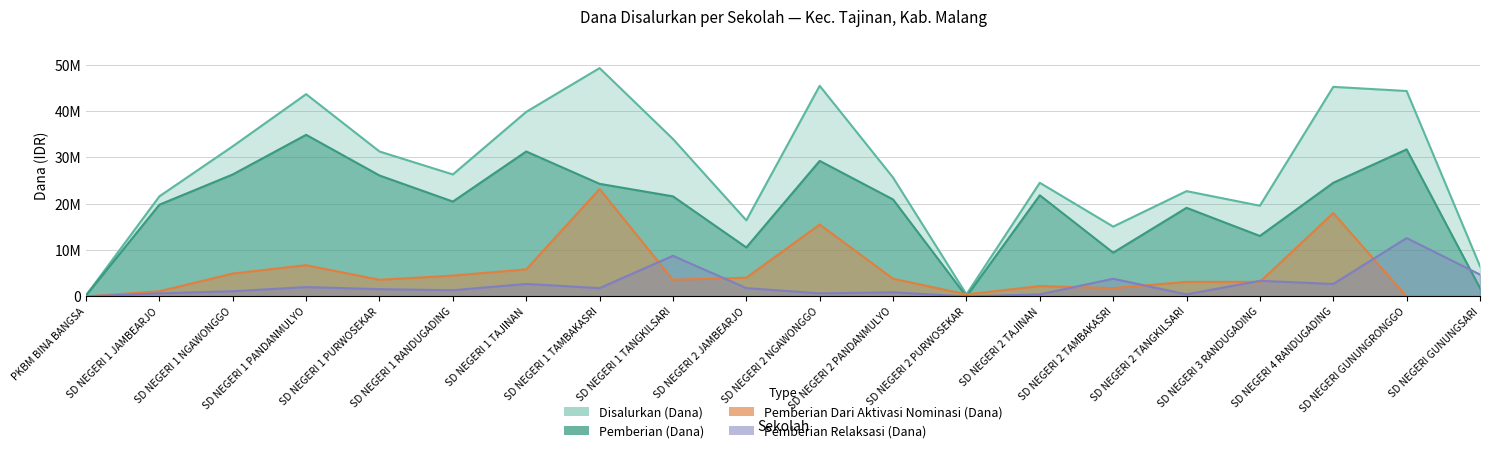

Reading left to right, what are all the values shown in this chart?

Disalurkan (Dana): 225000	21600000	32400000	43650000	31275000	26325000	39825000	49275000	33975000	16425000	45450000	25650000	450000	24525000	15075000	22725000	19575000	45225000	44325000	6525000
Pemberian (Dana): 225000	19800000	26325000	34875000	26100000	20475000	31275000	24300000	21600000	10575000	29250000	20925000	0	21825000	9450000	19125000	13050000	24525000	31725000	1800000
Pemberian Dari Aktivasi Nominasi (Dana): 0	1125000	4950000	6750000	3600000	4500000	5850000	23175000	3600000	4050000	15525000	3825000	450000	2250000	1800000	3150000	3150000	18000000	0	0
Pemberian Relaksasi (Dana): 0	675000	1125000	2025000	1575000	1350000	2700000	1800000	8775000	1800000	675000	900000	0	450000	3825000	450000	3375000	2700000	12600000	4725000